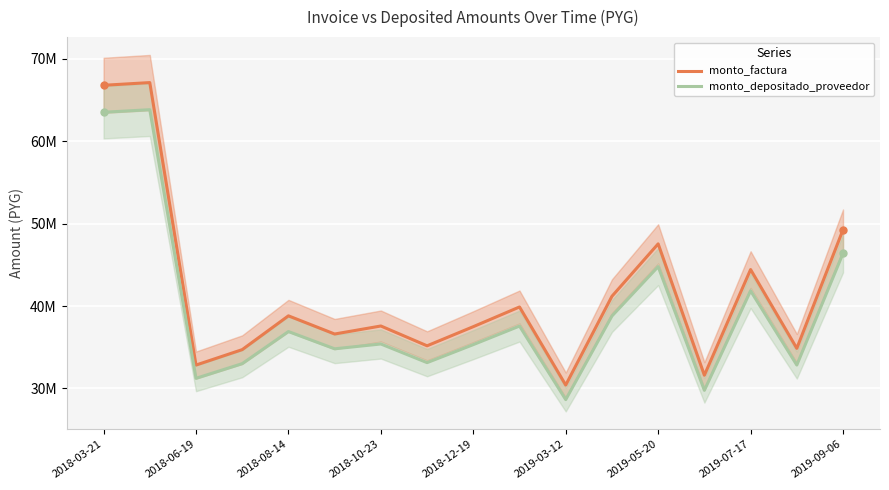

How many distinct data groups are displayed?

2